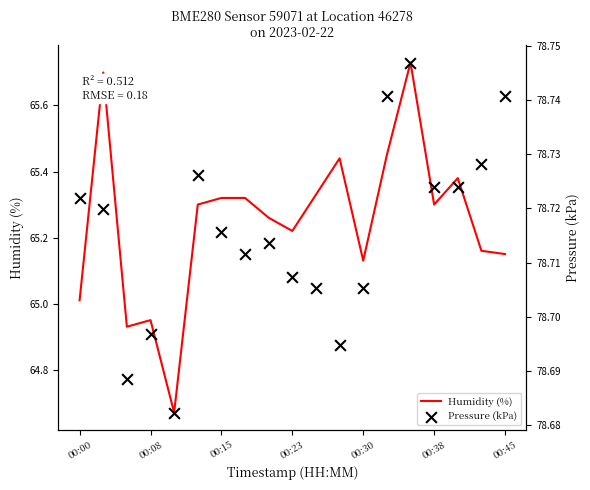

Which series reaches the maximum Y coordinate?

Pressure (kPa)